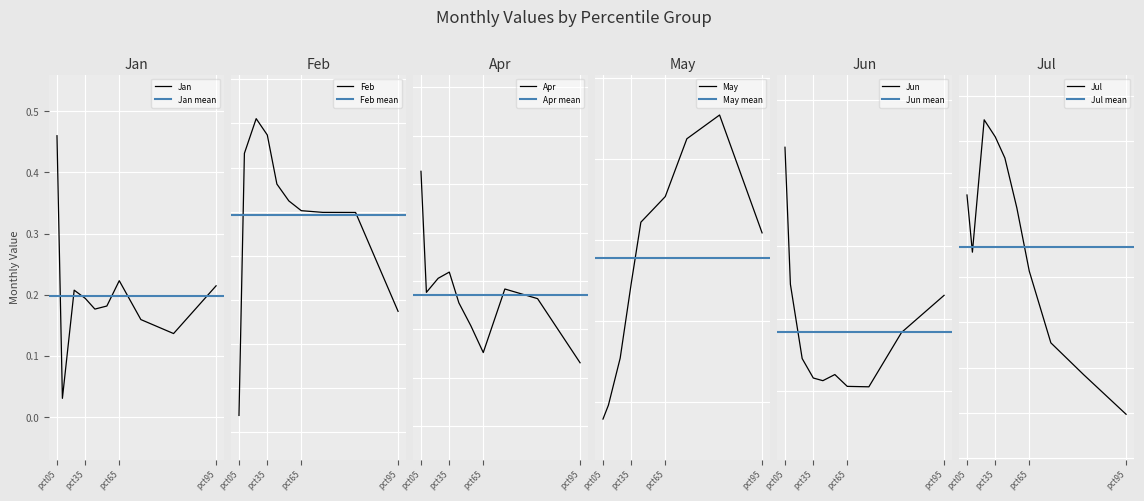

At which category is the sum across all series the highest?

pct35